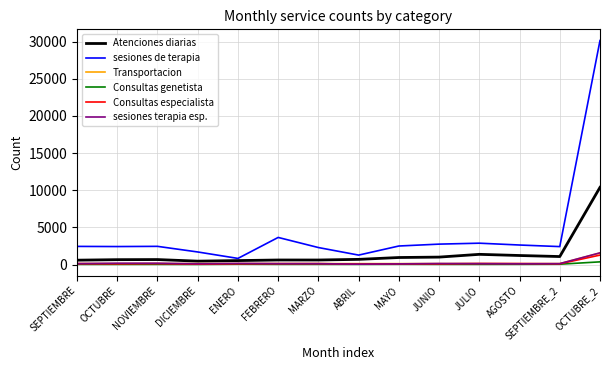

At which label does Consultas genetista first exceed 27?

ENERO